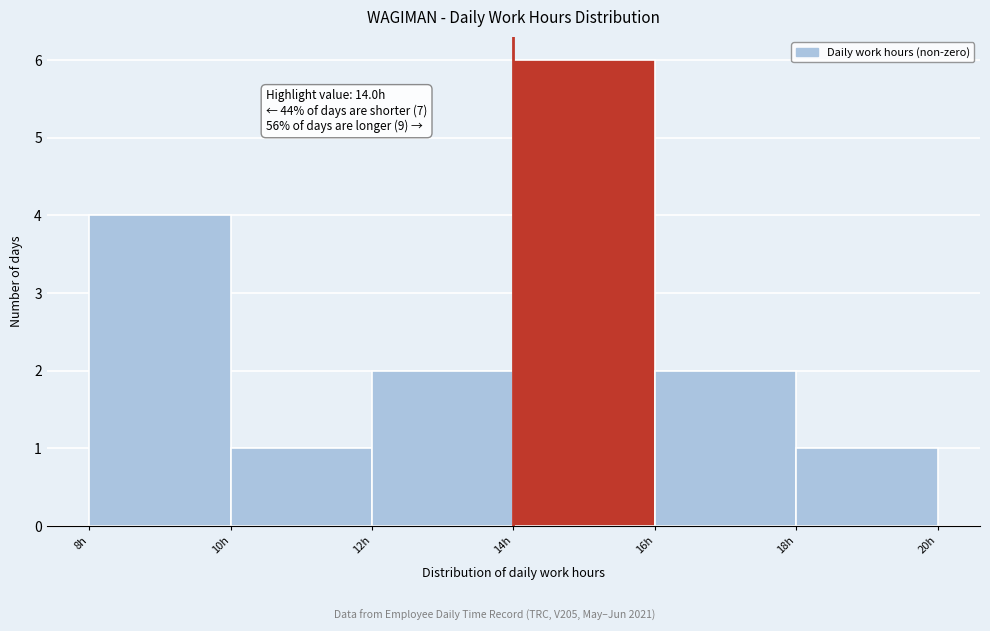

Which range on the x-axis has the tallest bar?

14 to 16